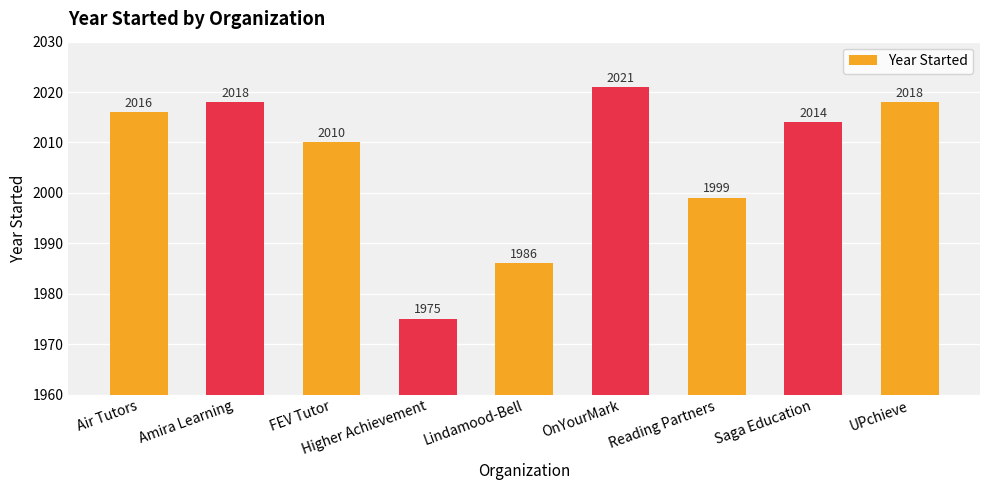

Where does the data first go above 2014?

Air Tutors